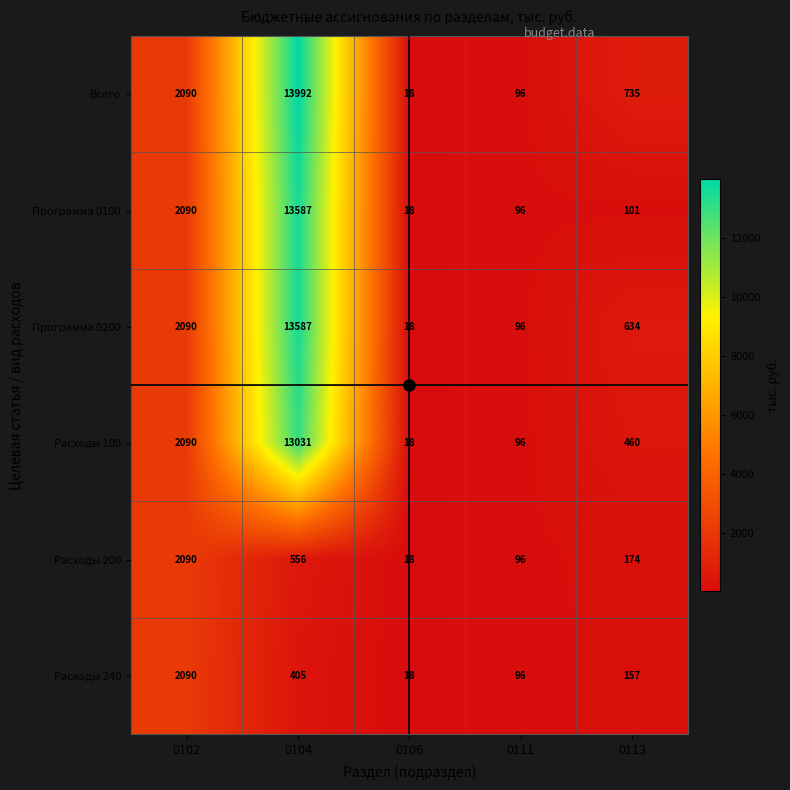

At which label does Программа 0200 first exceed 634?

0102